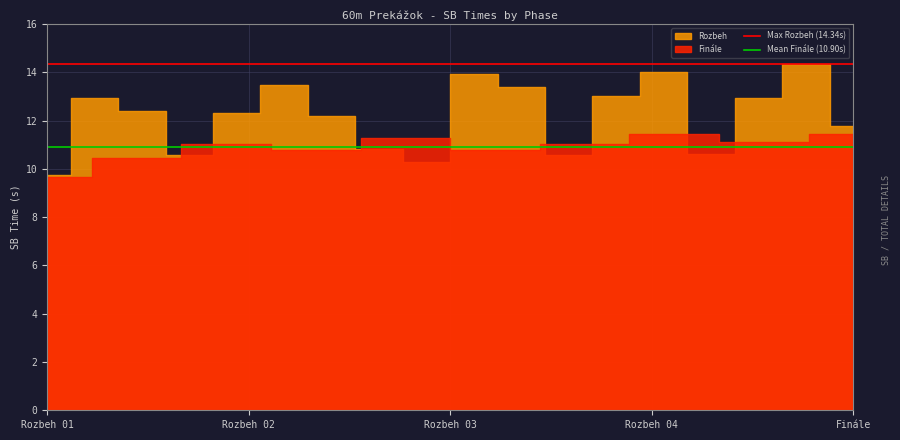

What is the difference between the highest and lowest values at Rozbeh 01?

3.4